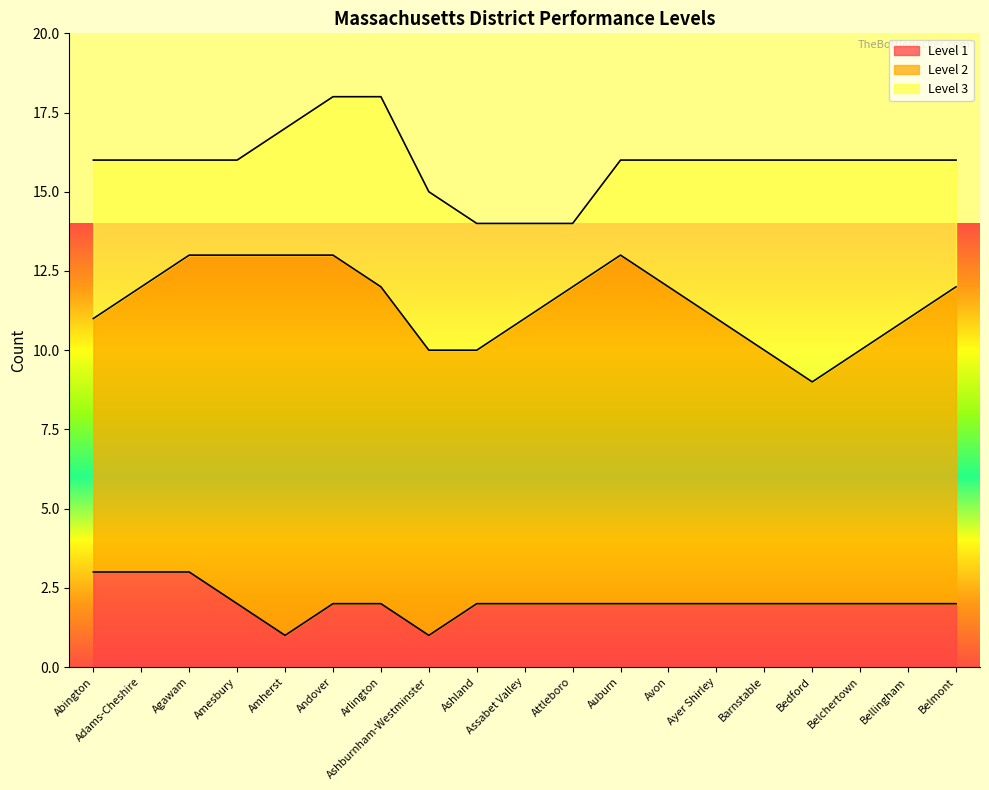

Rank the series at Barnstable from highest to lowest value.

Level 2, Level 3, Level 1